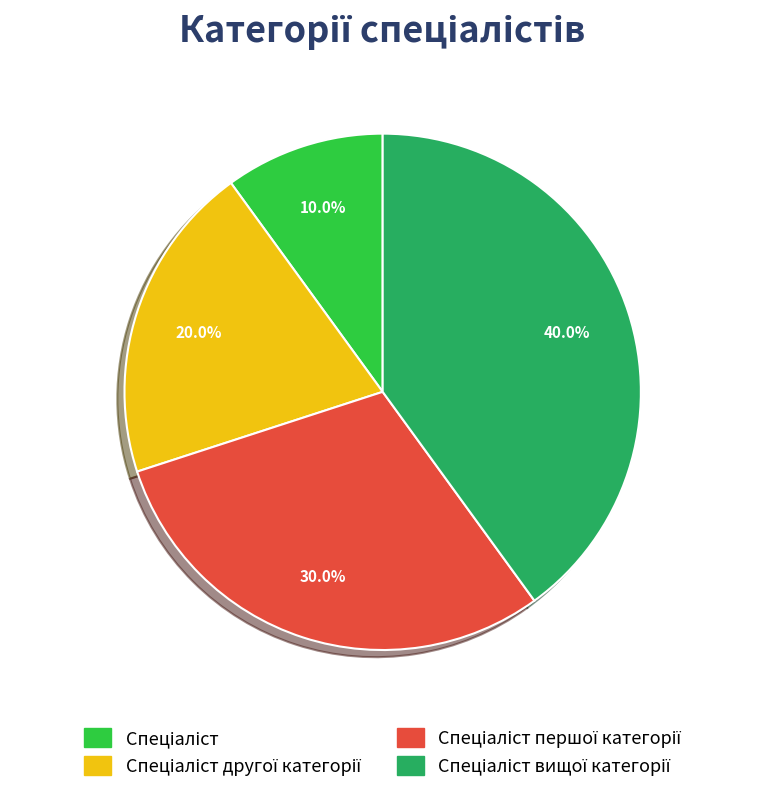

Is there any slice that represents more than half of the pie?

No